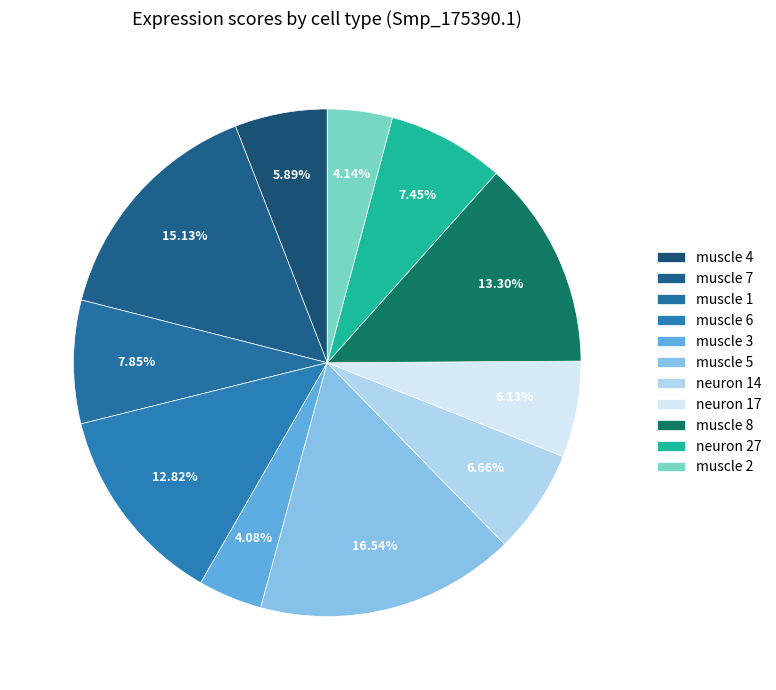

Is it true that muscle 8 is 28% of the pie?

False